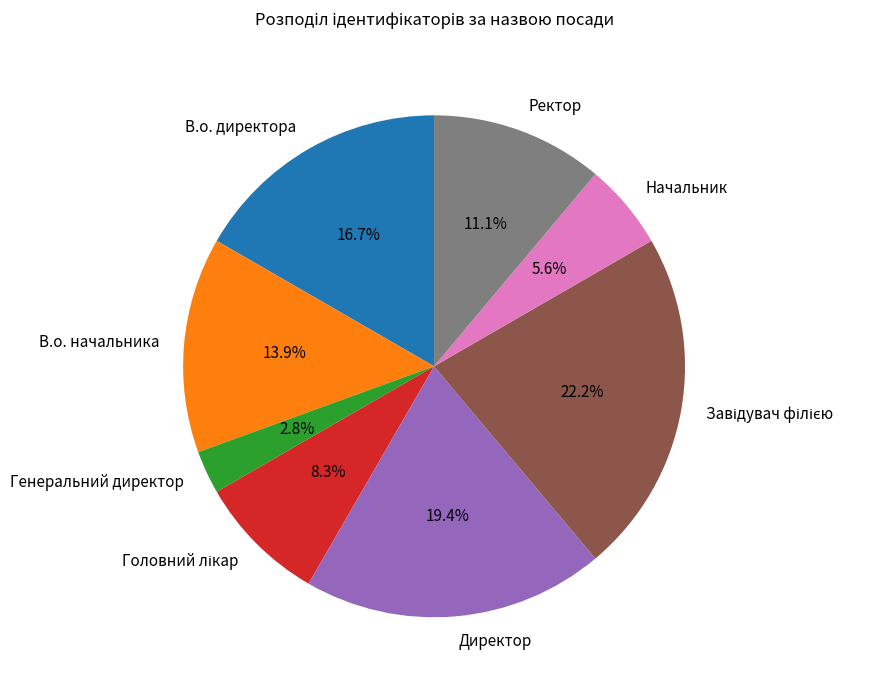

Between Ректор and В.о. начальника, which is larger?

В.о. начальника